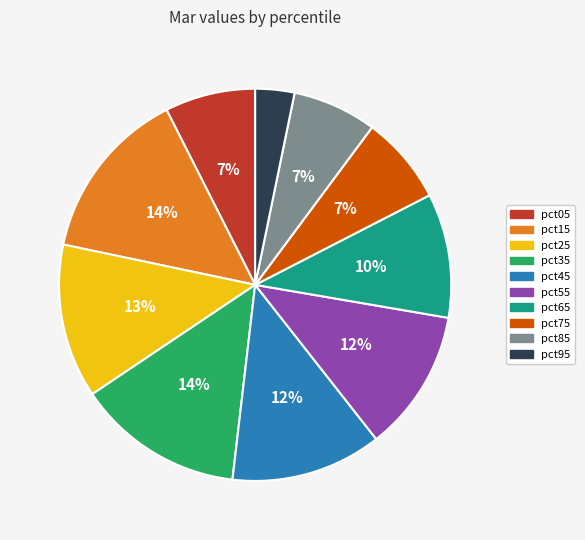

Between pct45 and pct15, which is larger?

pct15